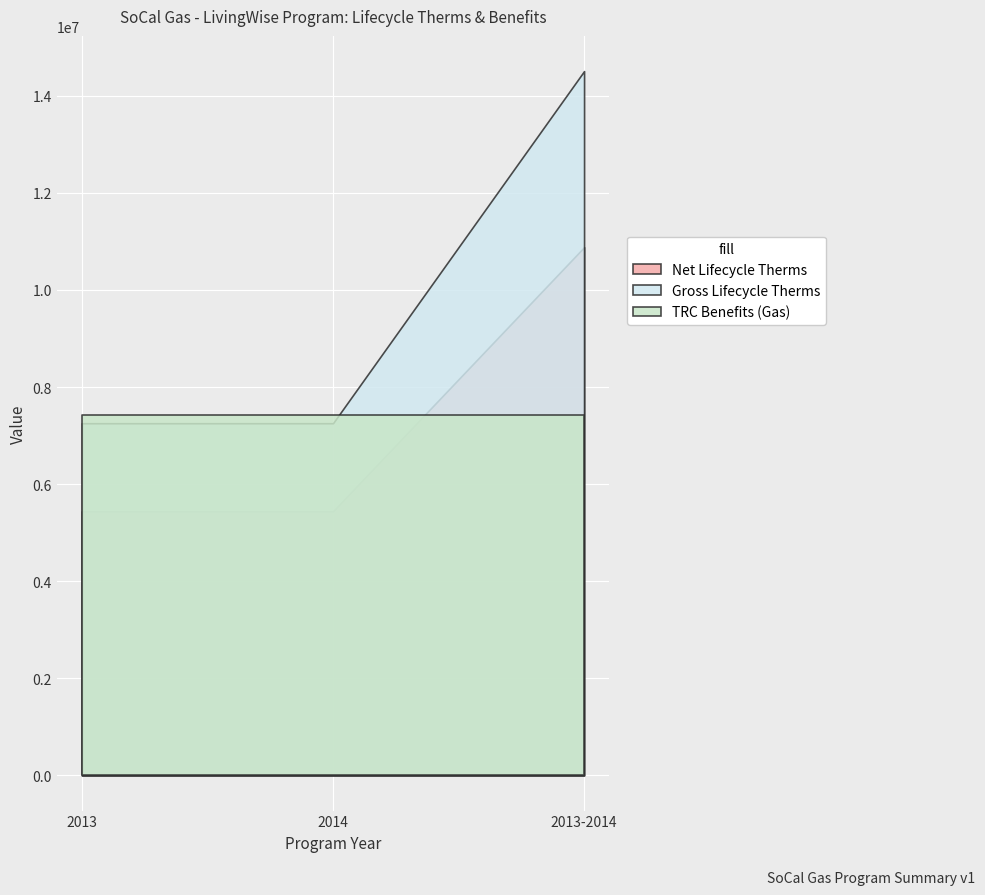

What is the spread (max minus min) of values at 2013?

1973186.8